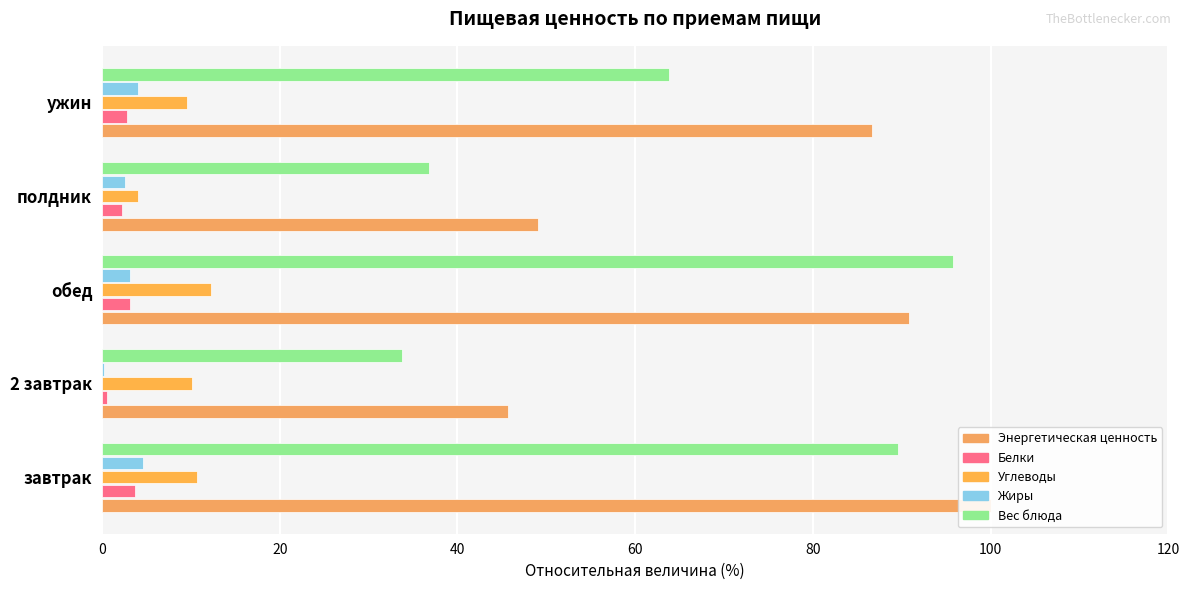

What is the sum of all Белки values?

12.6